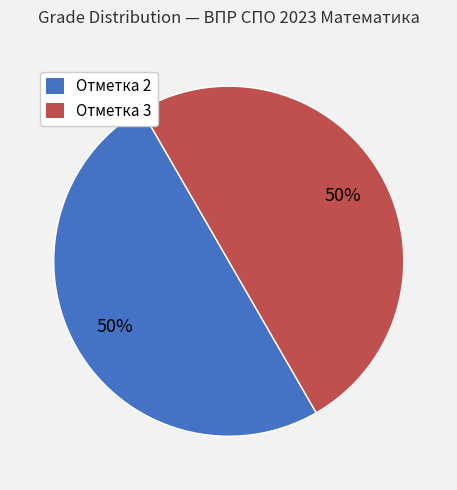

To the nearest percent, what is the average slice percentage?

50%